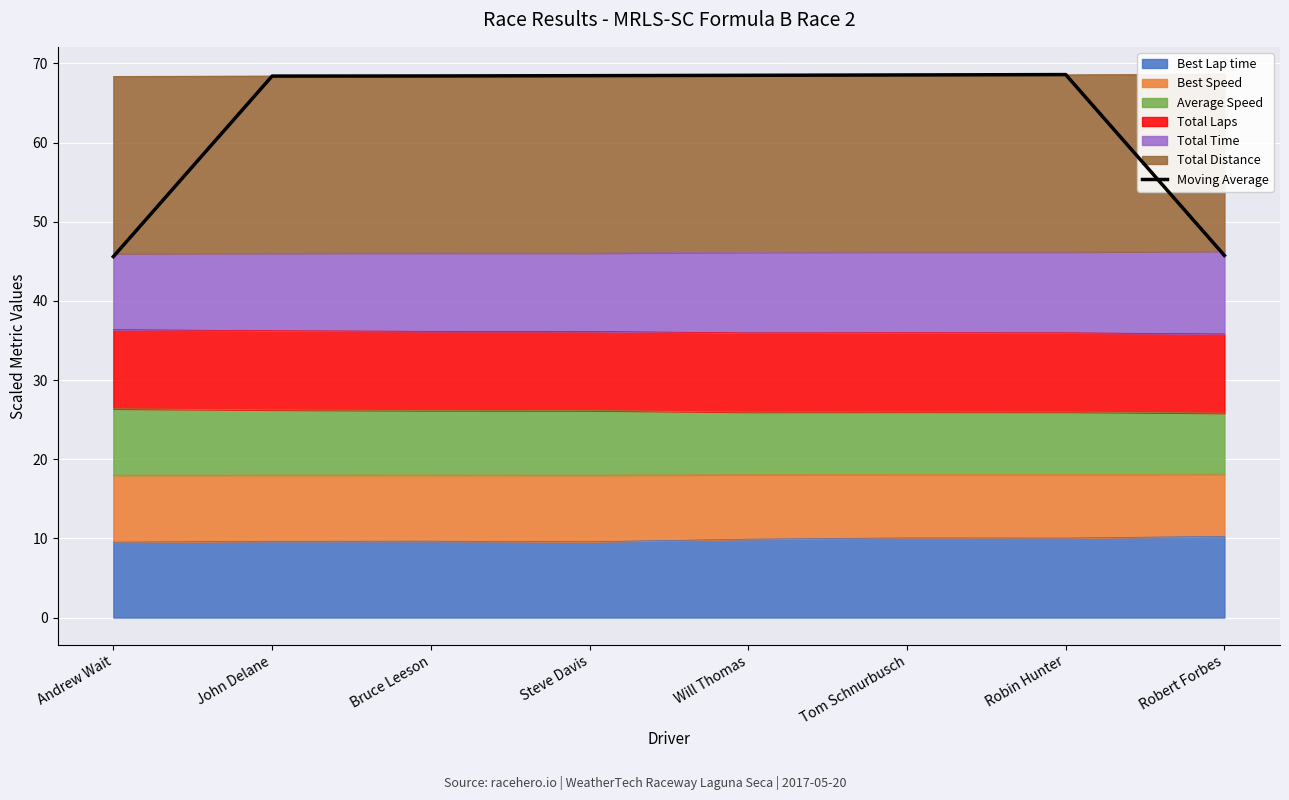

Reading right to left, what are all the values shown in this chart?

45.7	68.6	68.5	68.5	68.4	68.4	68.4	45.6